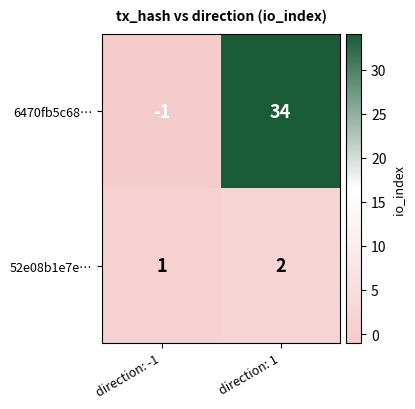

Count the number of data series in this chart.

2